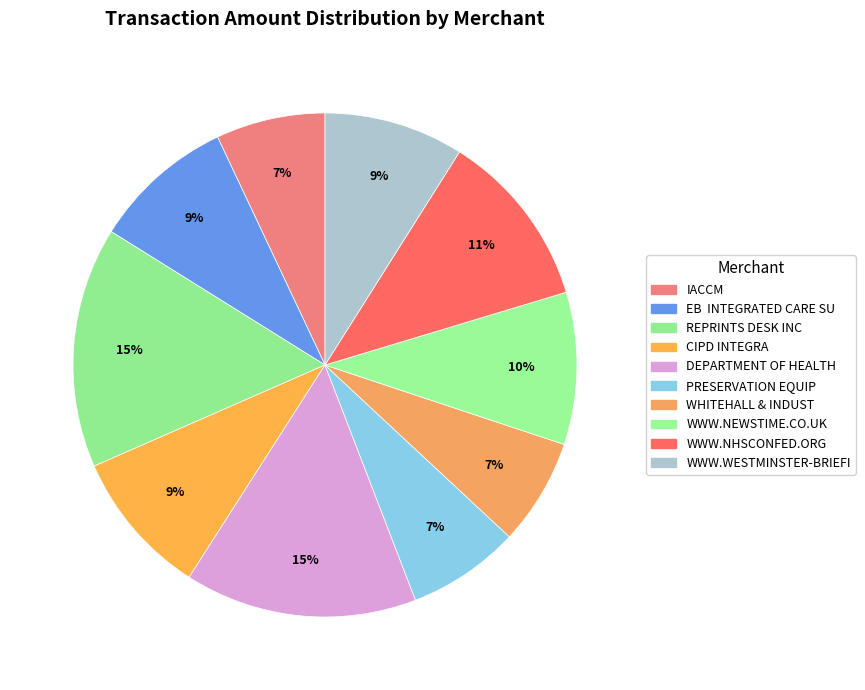

The WWW.NEWSTIME.CO.UK slice represents 10% of the pie. True or false?

True